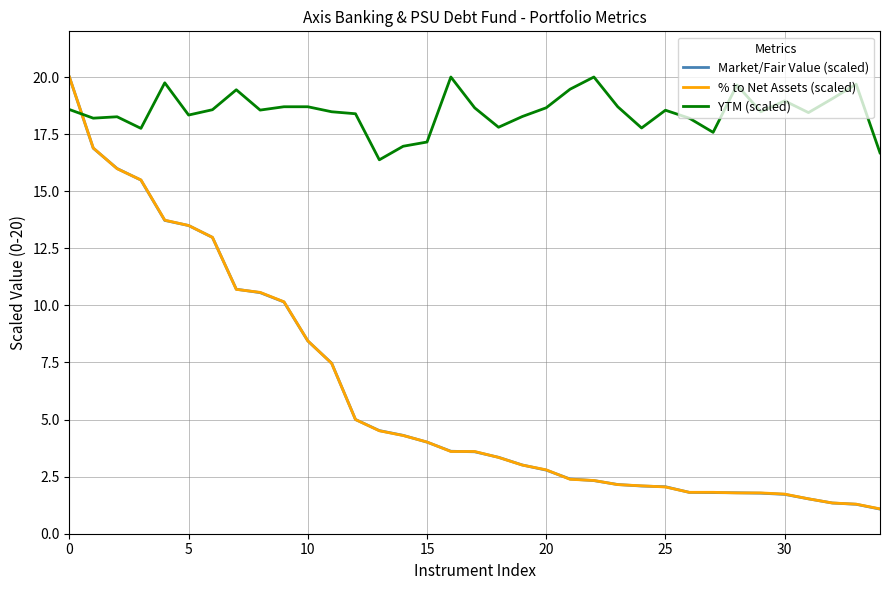

Which series has the largest range (max minus min)?

Market/Fair Value (scaled)